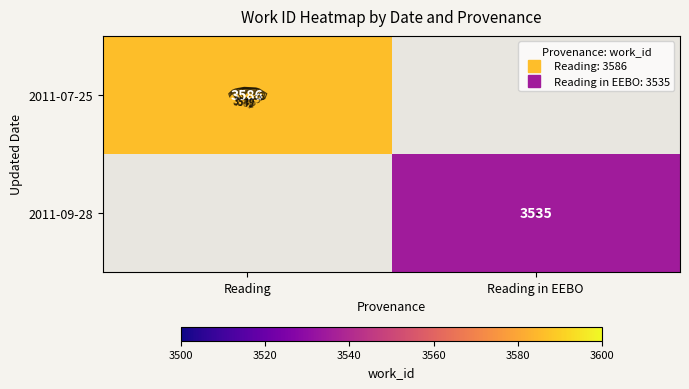

What is the minimum value shown in the chart?

3535.0